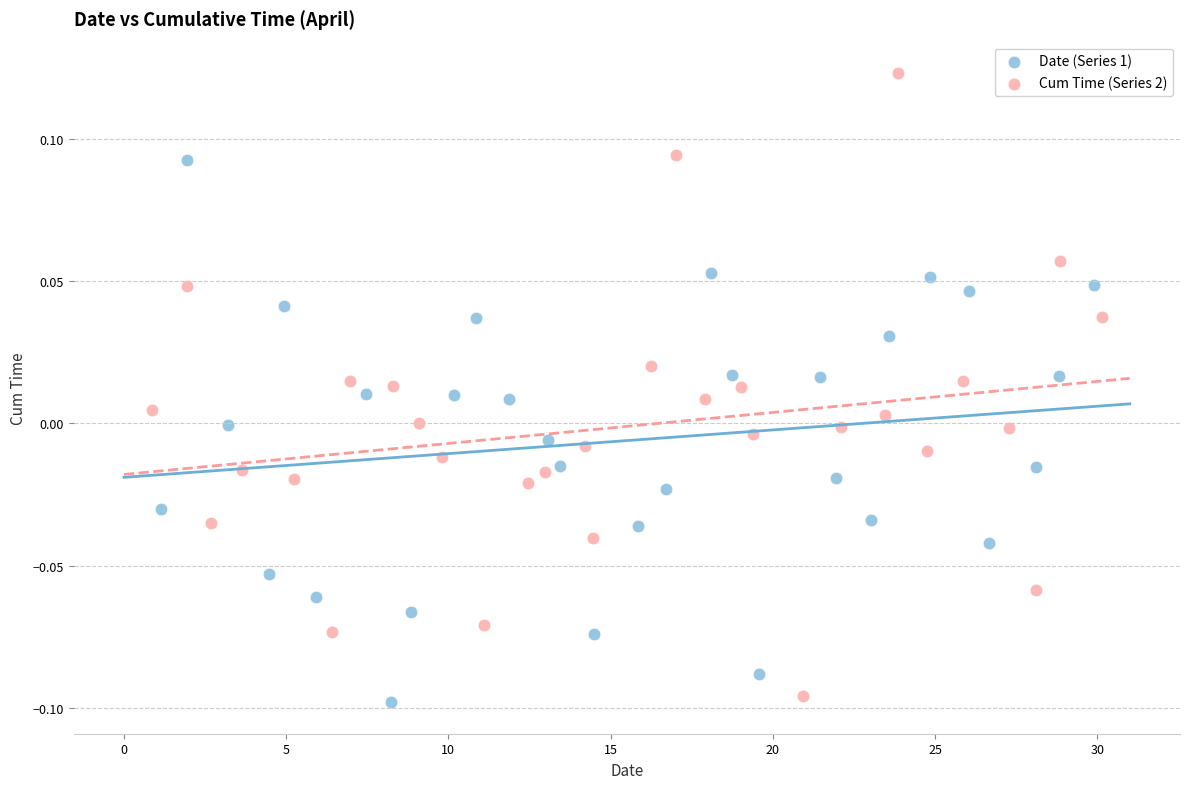

Which series reaches the maximum Y coordinate?

Cum Time (Series 2)